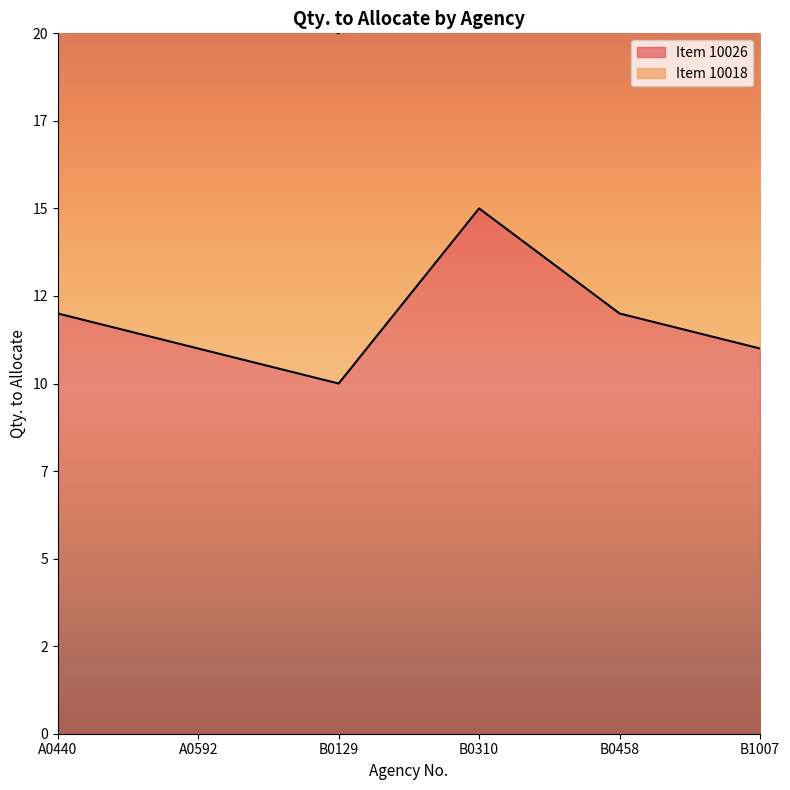

How many Item 10026 values are between 11 and 12?

4